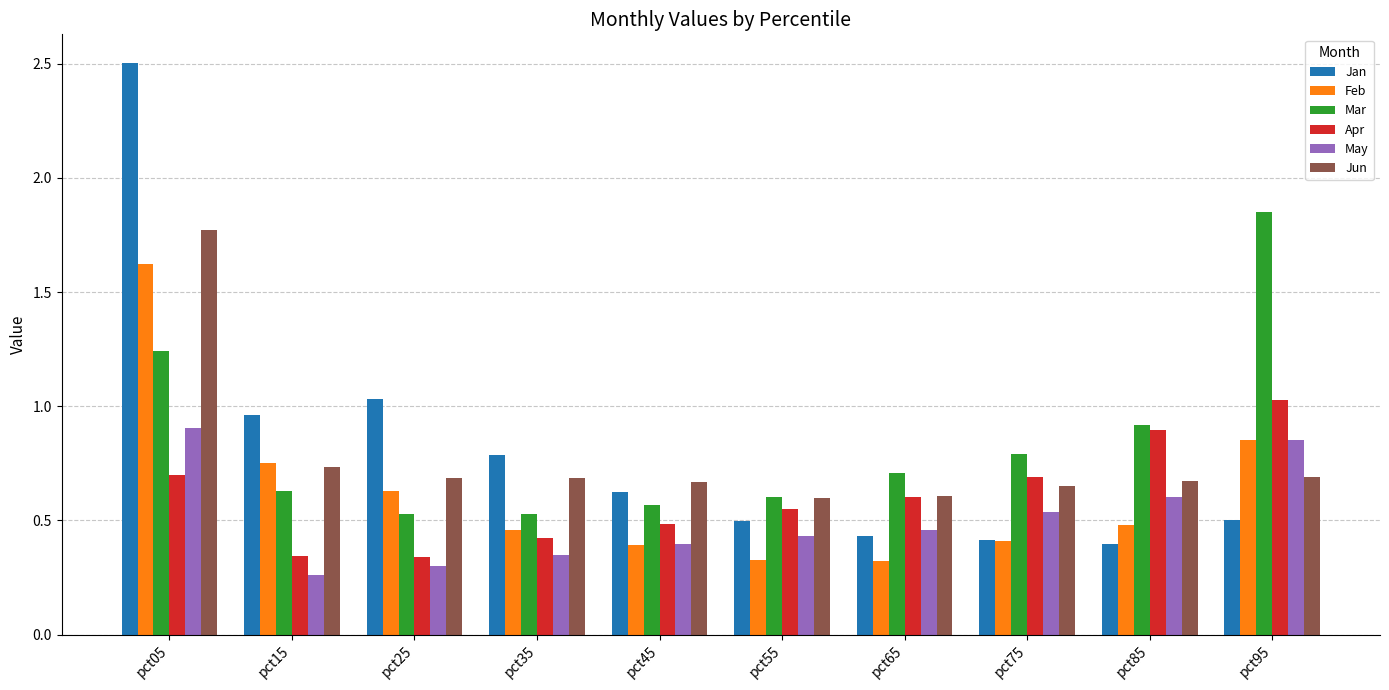

What is the sum of all Jan values?

8.1